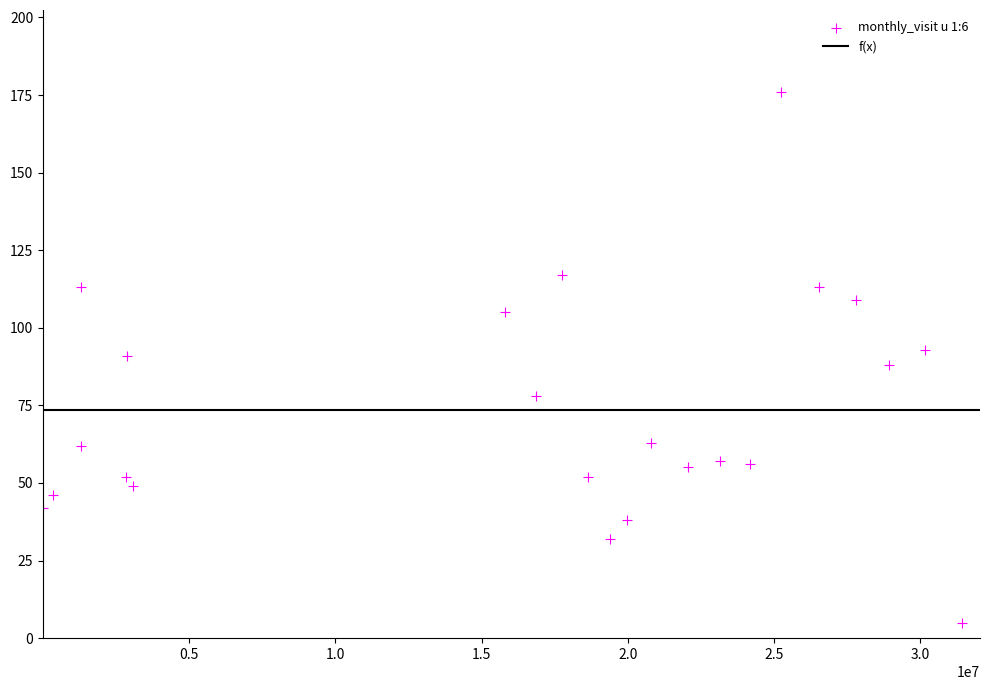

What is the range of Y values (max minus min)?

171